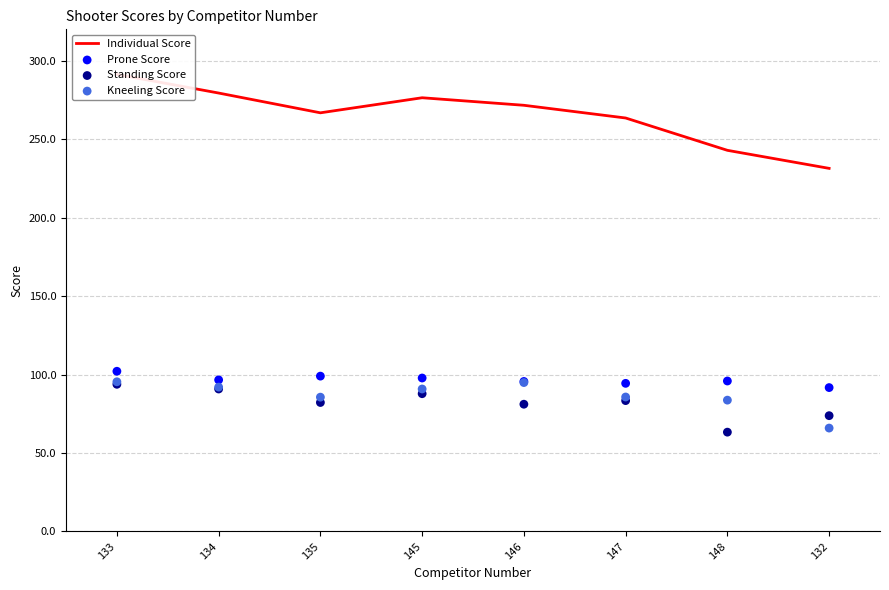

Which series contains the highest Y value?

Individual Score